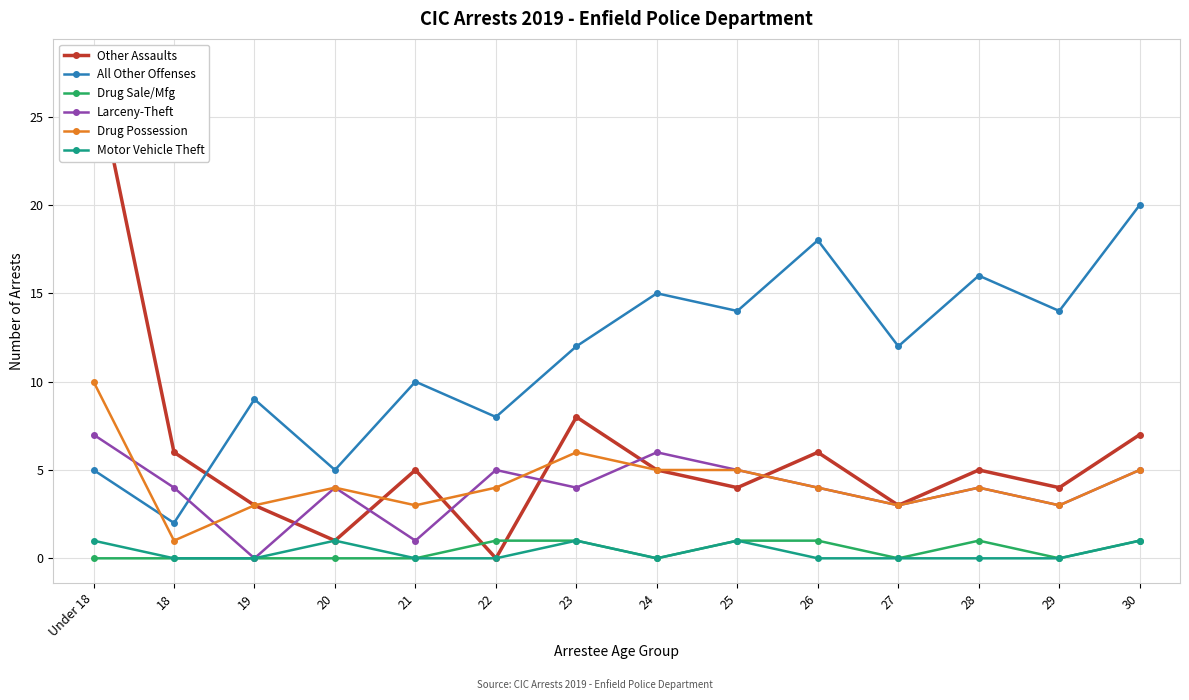

Is it true that All Other Offenses equals 3 at 24?

False